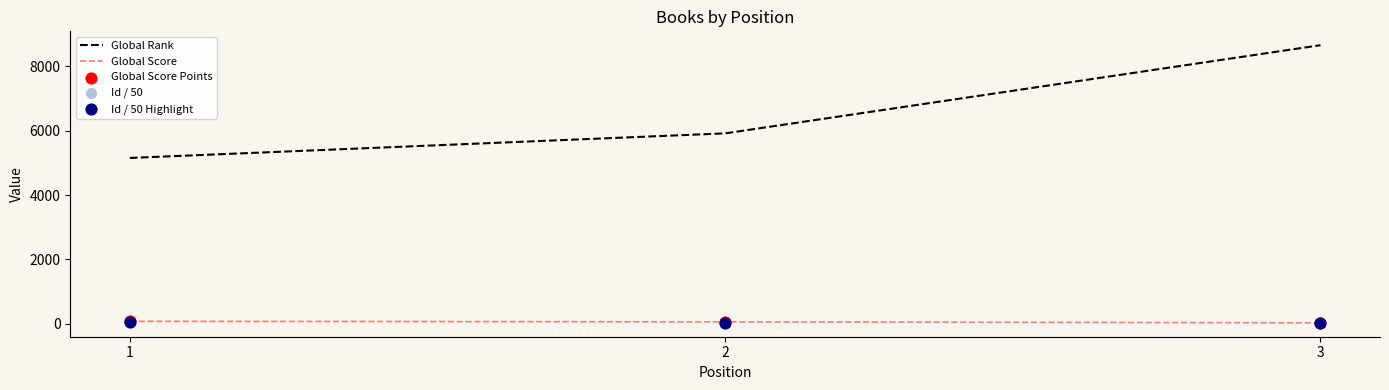

Which series has the largest total across all categories?

Global Rank